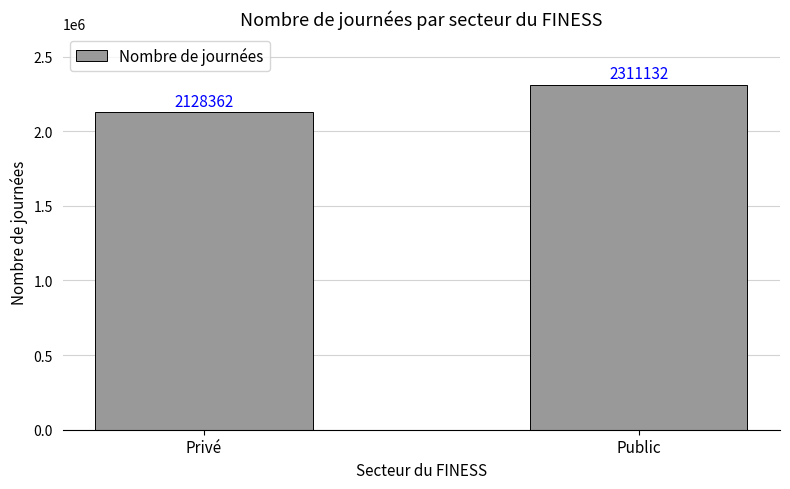

Reading right to left, list all the values displayed in this chart.

2311132	2128362